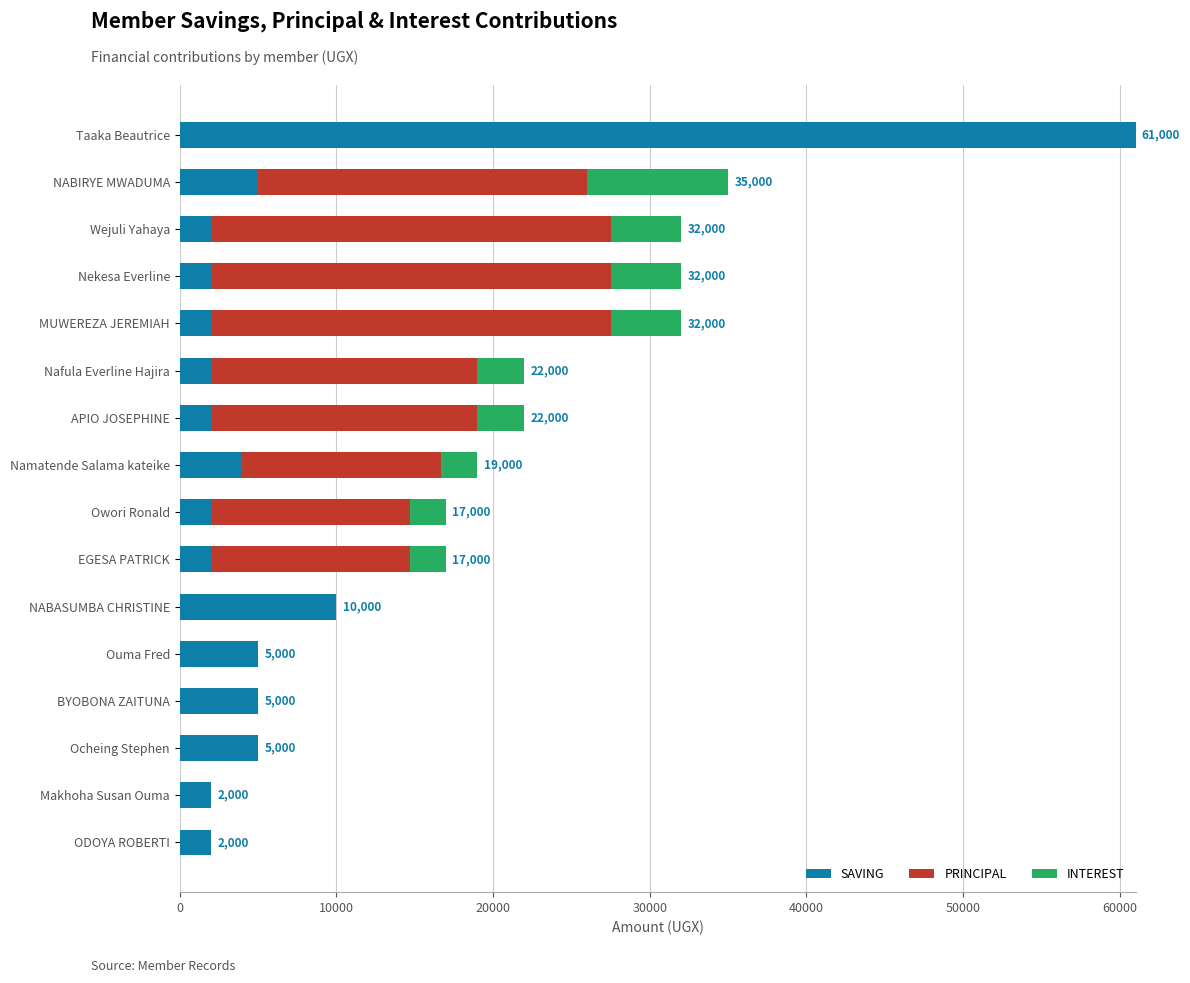

What is the total value across all series at Nafula Everline Hajira?

22000